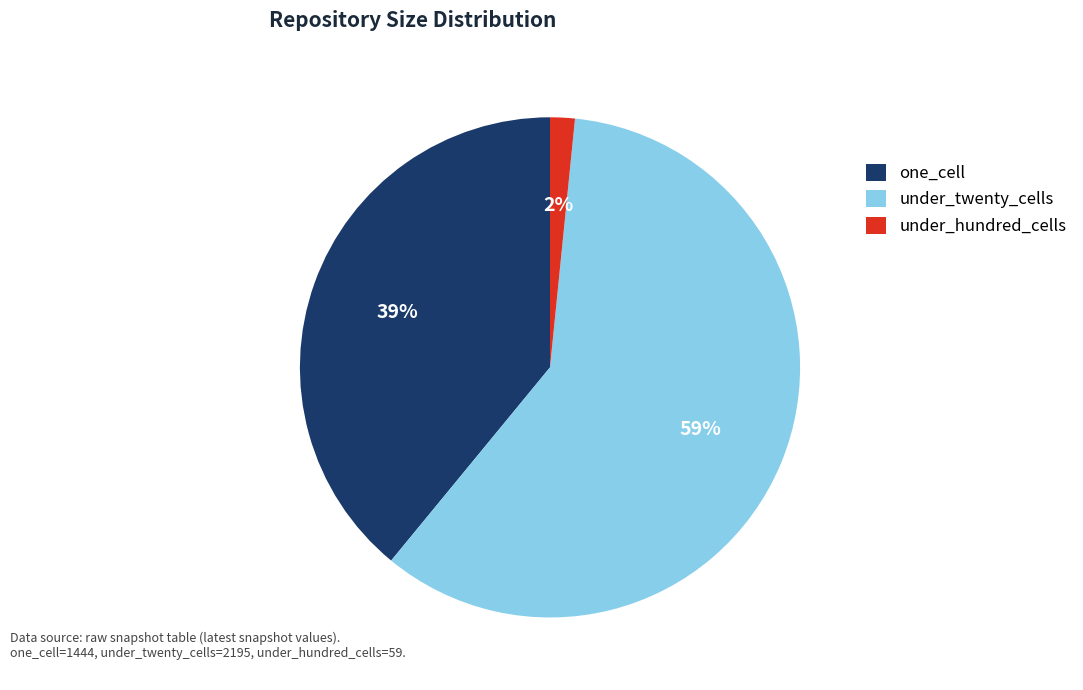

To the nearest percent, what is the difference between the one_cell and under_twenty_cells slice percentages?

20%